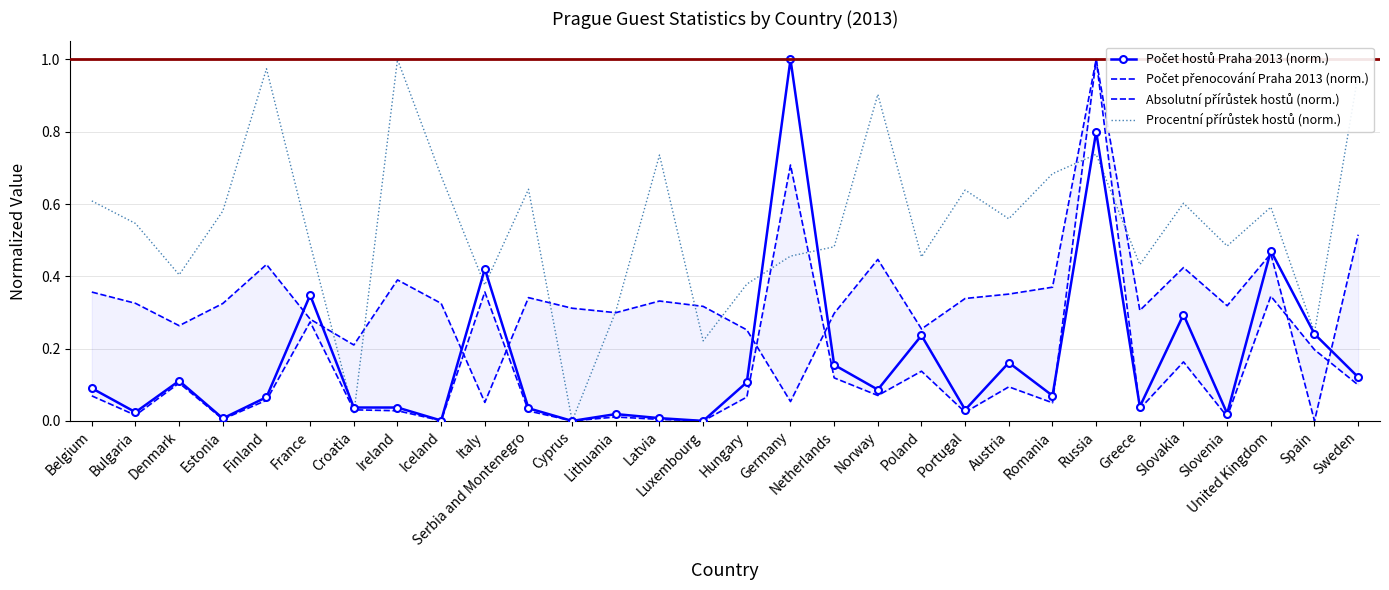

What is the greatest value displayed?

1.0